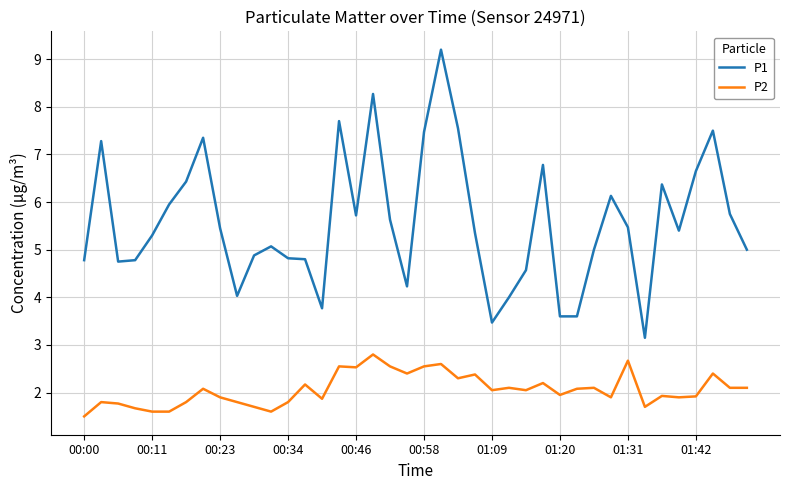

Which series has the largest total across all categories?

P1